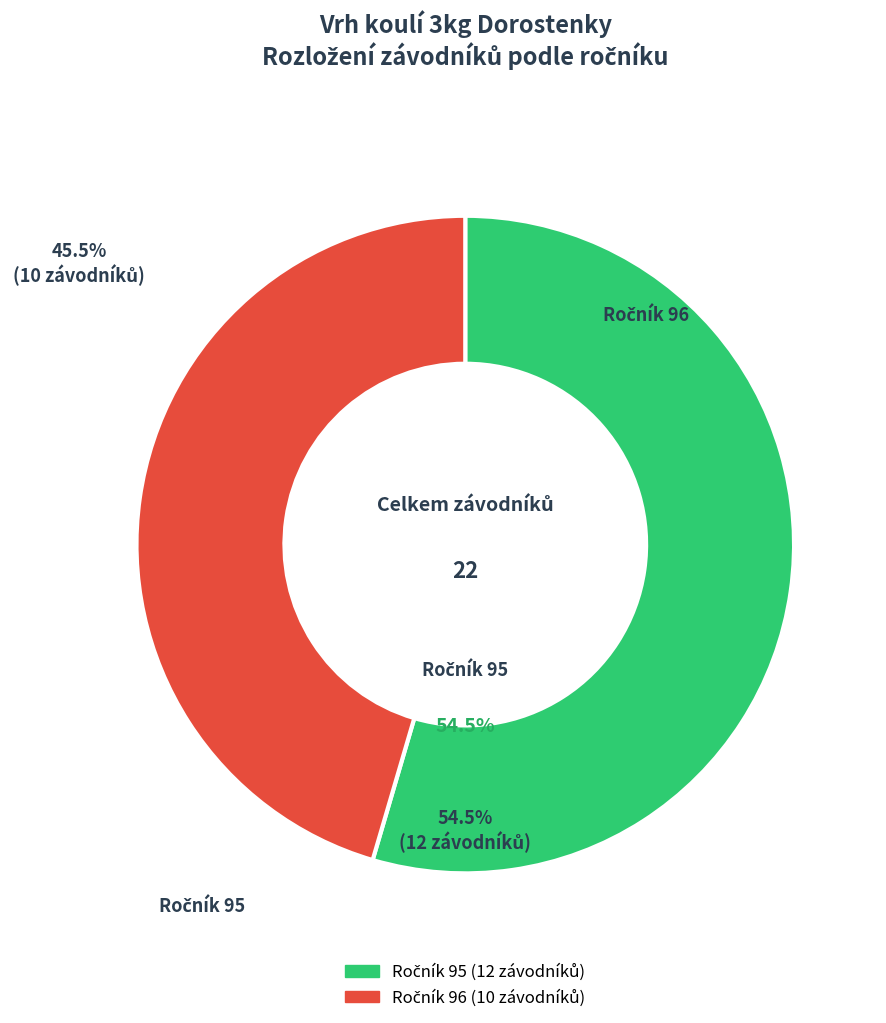

How many slices are in this pie chart?

2